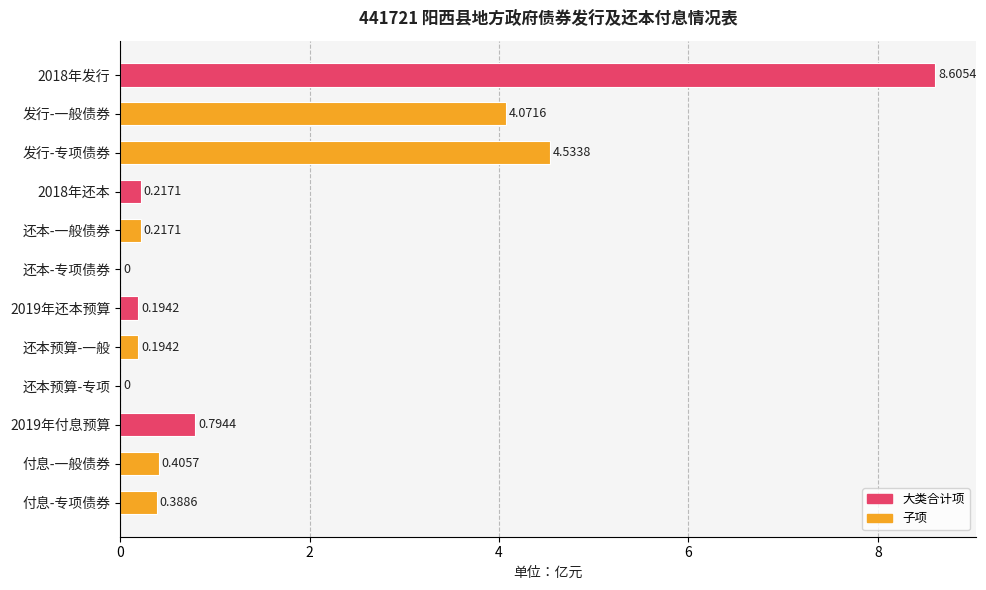

What is the sum of the values at 付息-专项债券 and 2018年发行?

9.0